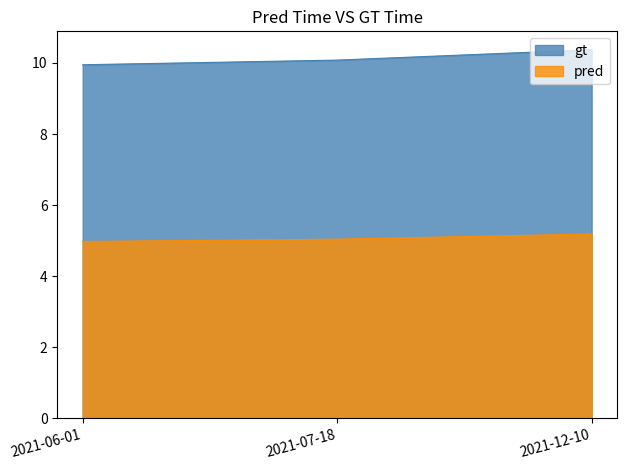

How many lines are shown in the chart?

2